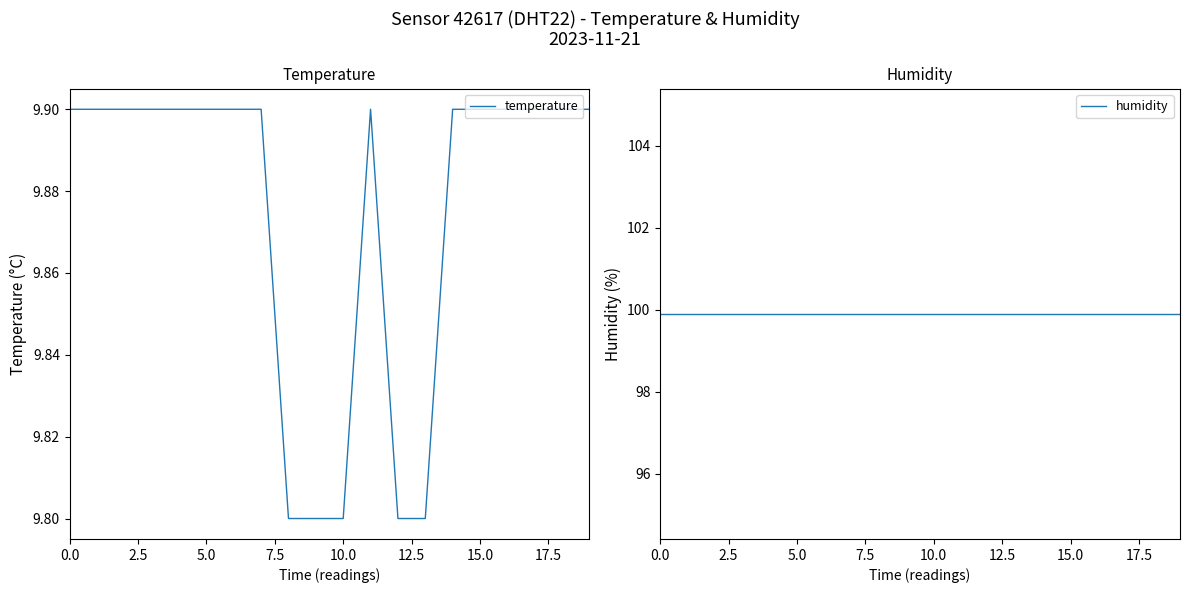

How many distinct data groups are displayed?

2